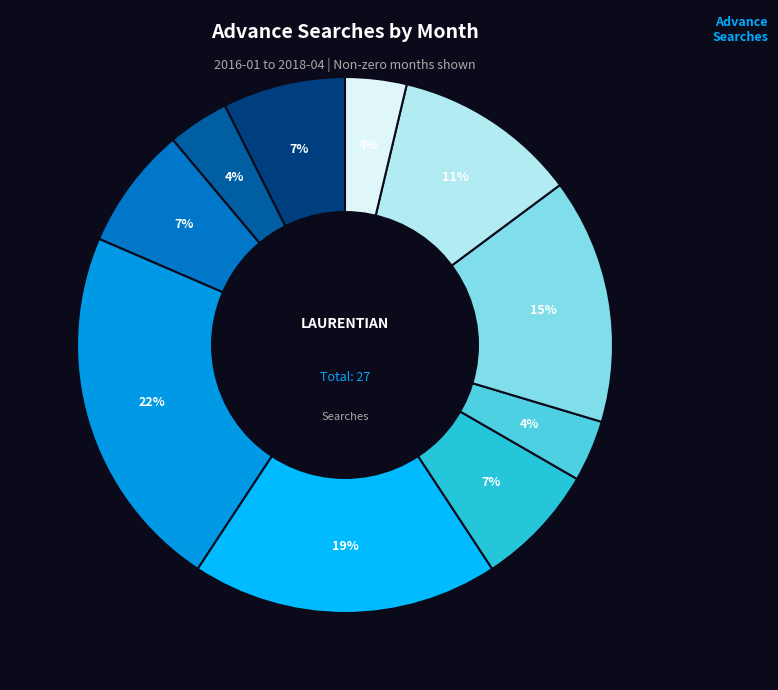

Is there a majority slice in this chart?

No